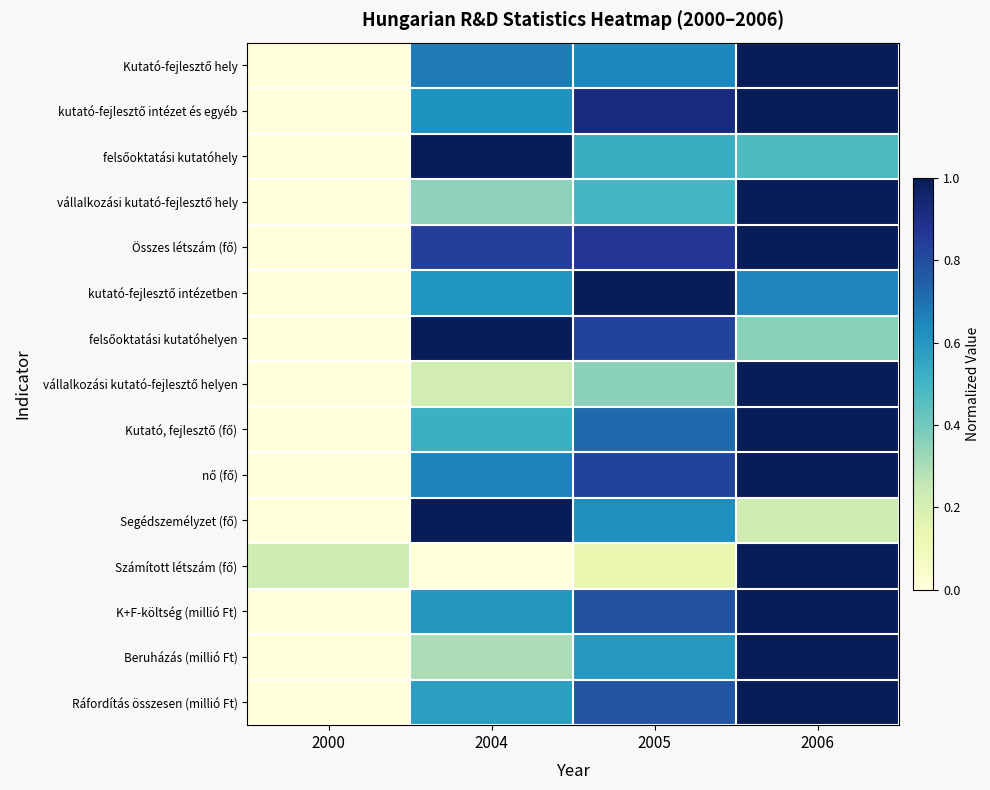

Which label corresponds to the smallest value in the chart?

2000